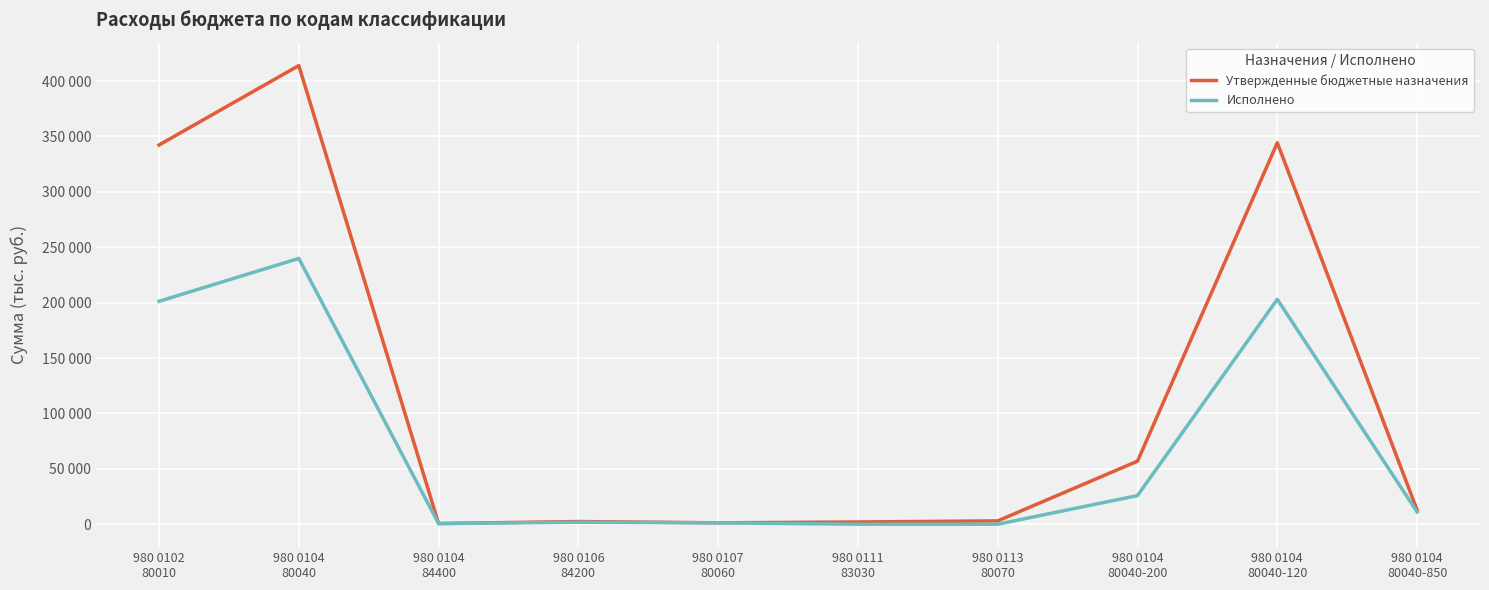

What is the label of the 4th point from the right?

980 0113
80070